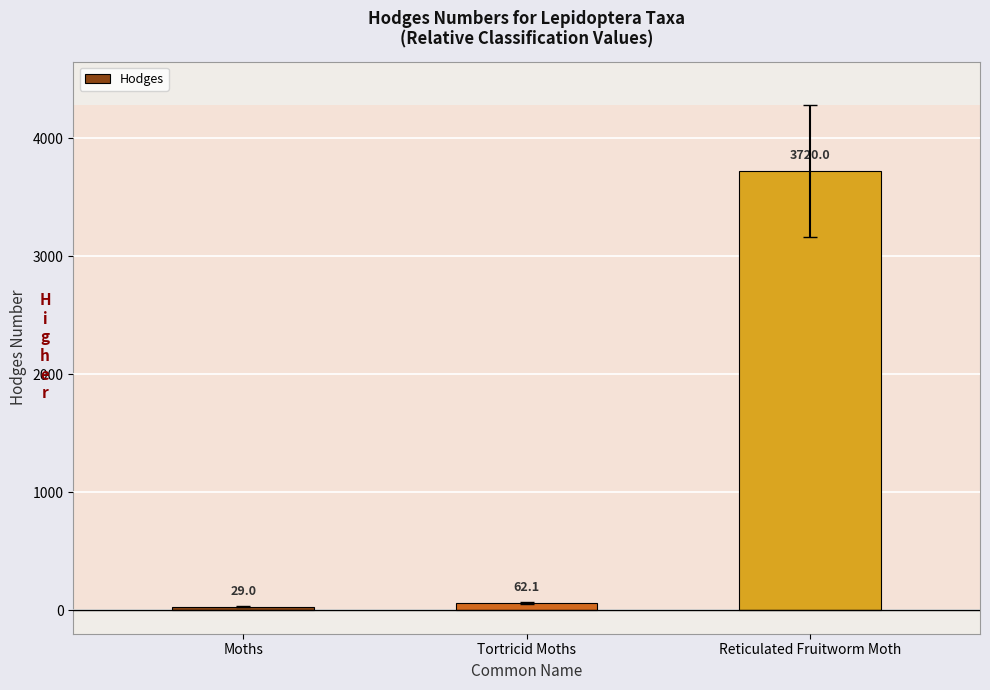

Are the bars grouped side by side (vs. stacked)?

No